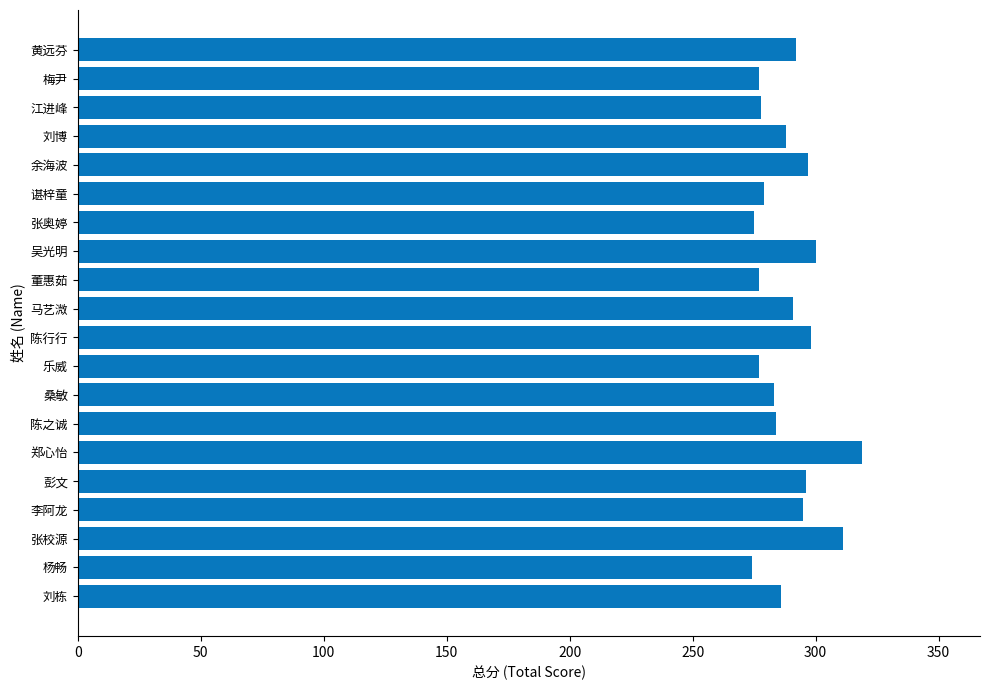

What is the minimum value shown in the chart?

274